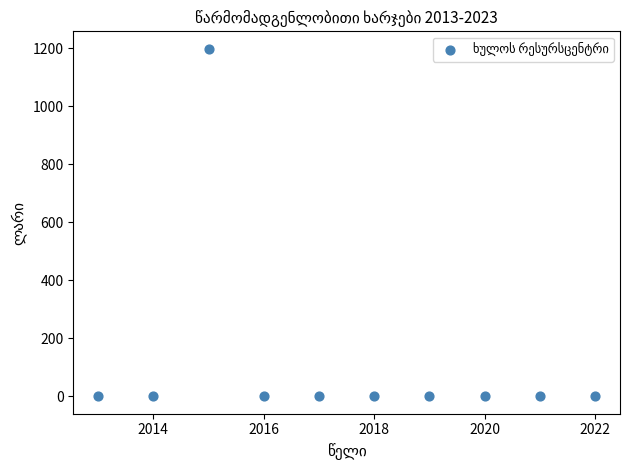

What is the average Y value?

120